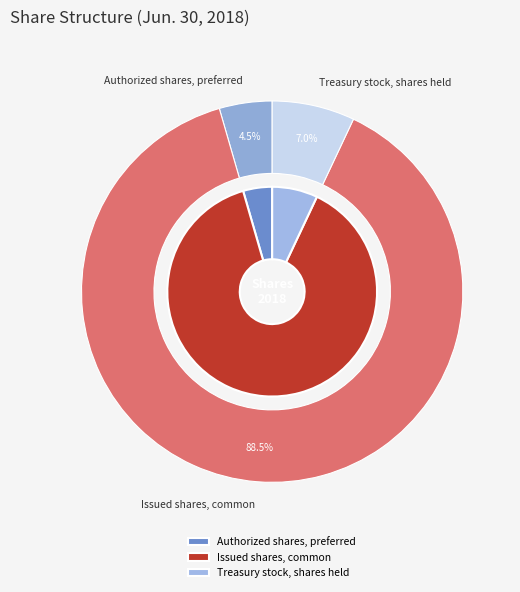

Which category has the biggest portion of the pie?

Issued shares, common